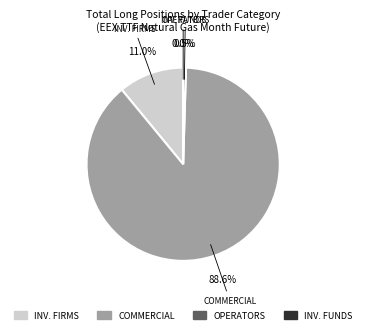

To the nearest percent, what is the difference between the largest and smallest slice percentages?

89%